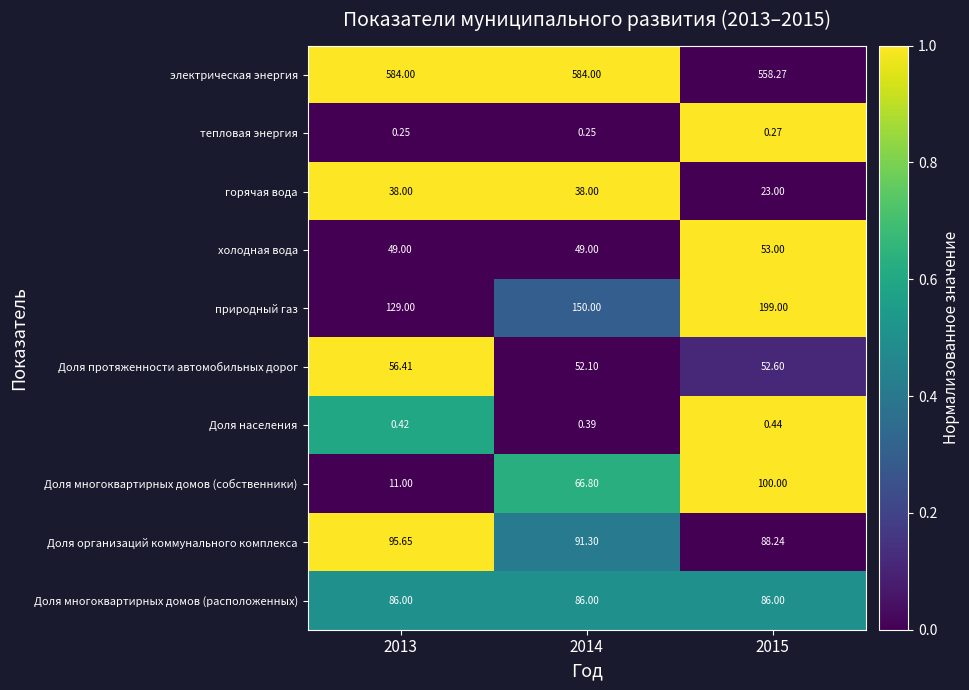

Is the value of Доля населения at 2015 greater than the value of Доля многоквартирных домов (расположенных) at 2013?

No